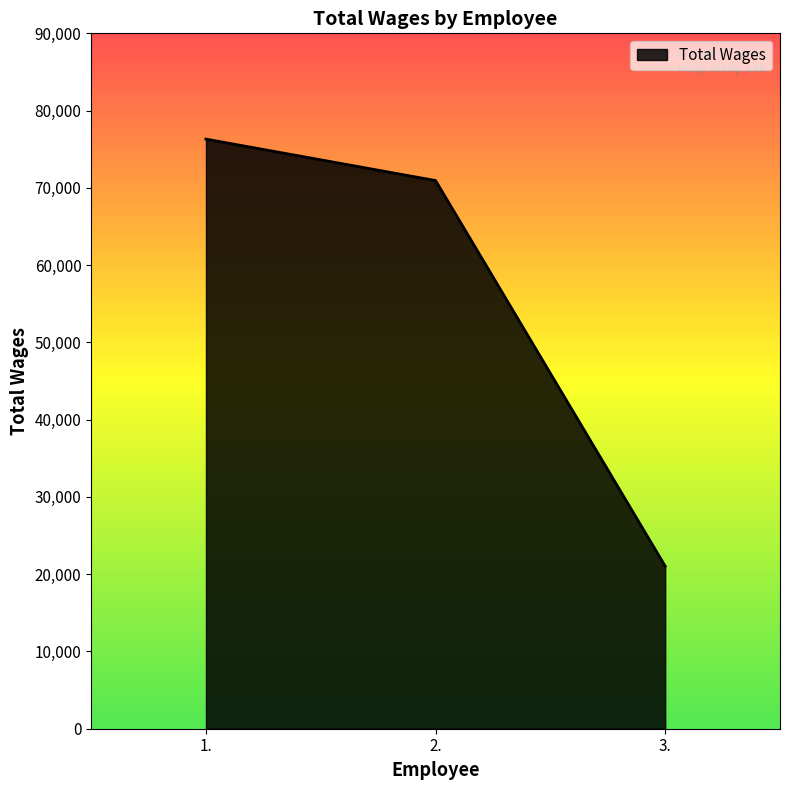

Between 1. and 2., which is larger?

1.